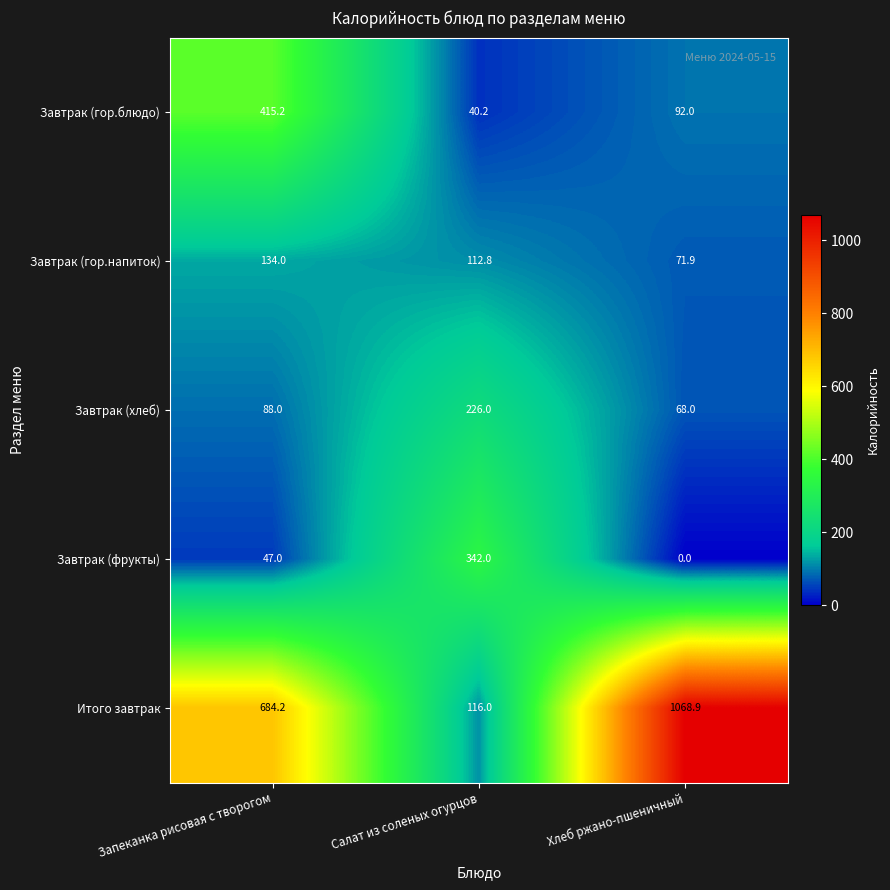

What is the sum of the Итого завтрак values at Хлеб ржано-пшеничный and Запеканка рисовая с творогом?

1753.1